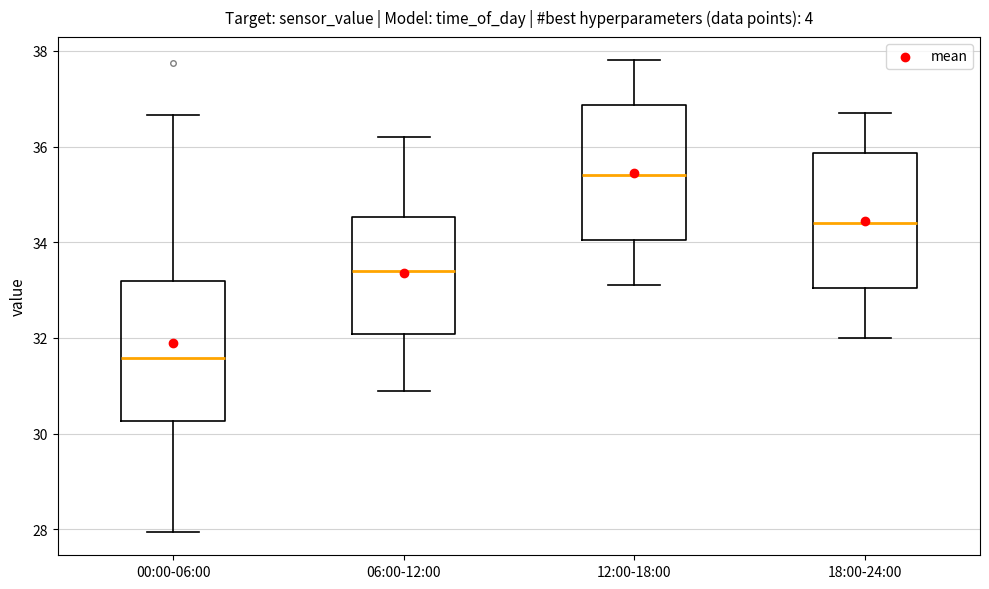

Where is the lower edge of the box for 06:00-12:00 on the y-axis? The values are not printed on the chart, so give them approximately, as read against the axis.

32.0